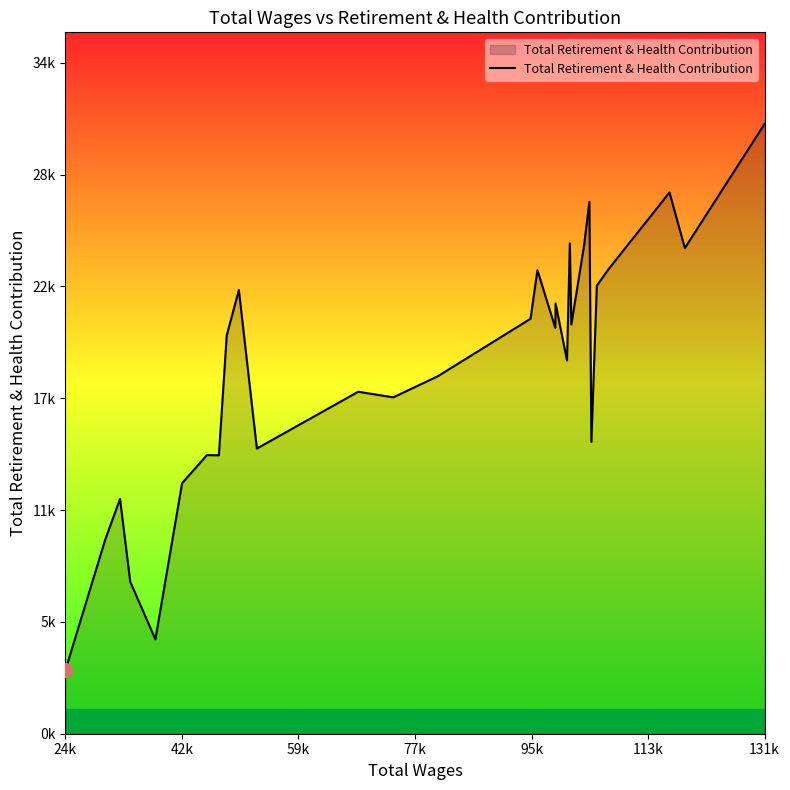

Which label corresponds to the smallest value in the chart?

24k